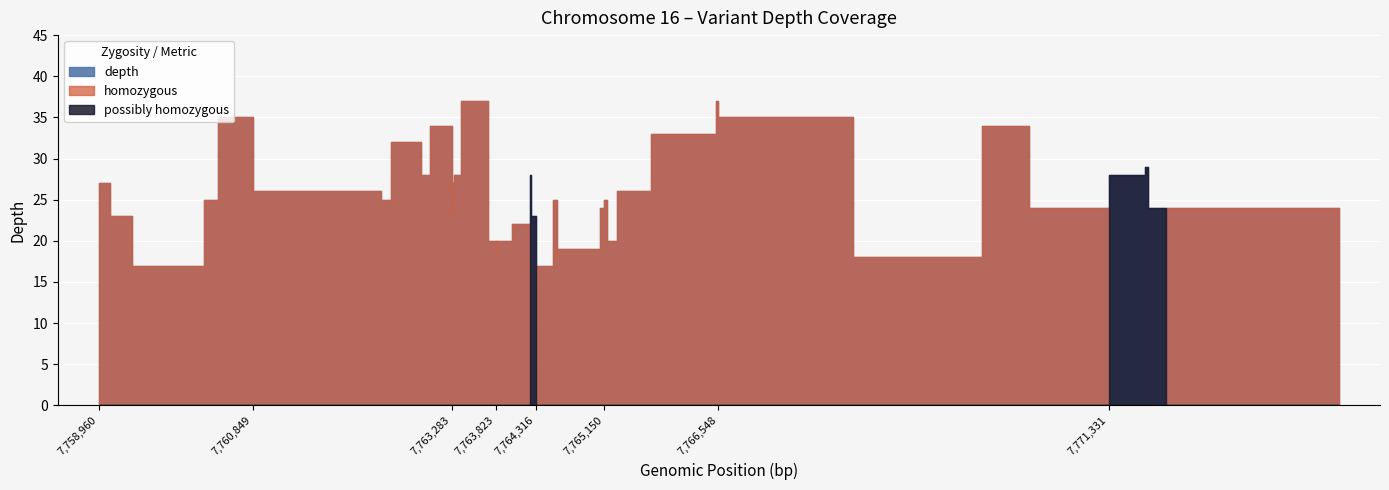

How many data points in depth are less than 25?

18